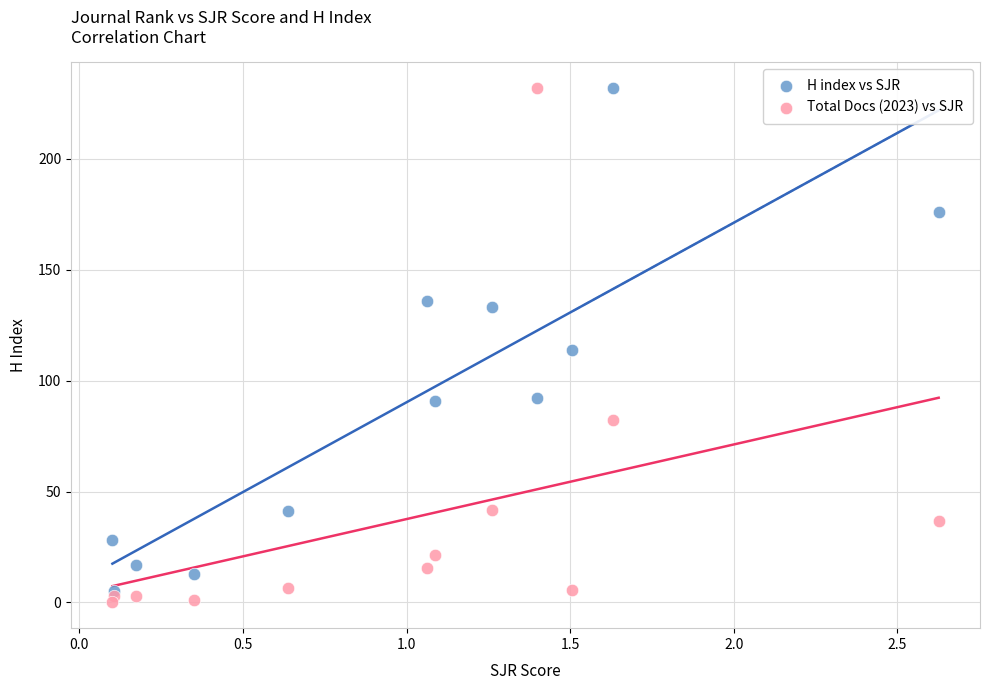

In the H index vs SJR series, what Y value is closest to 118?

114.0